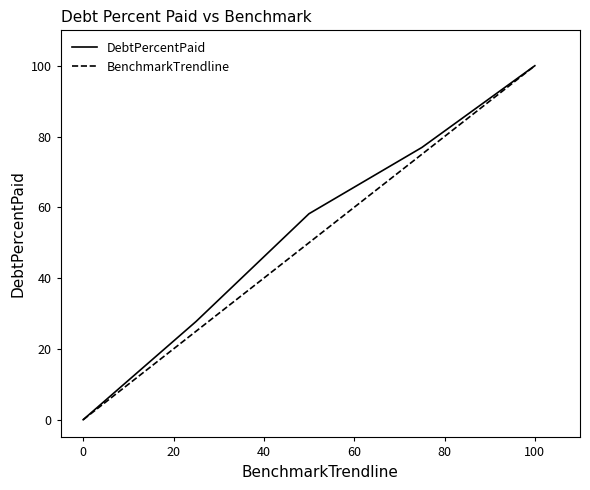

What is the maximum value shown in the chart?

100.0